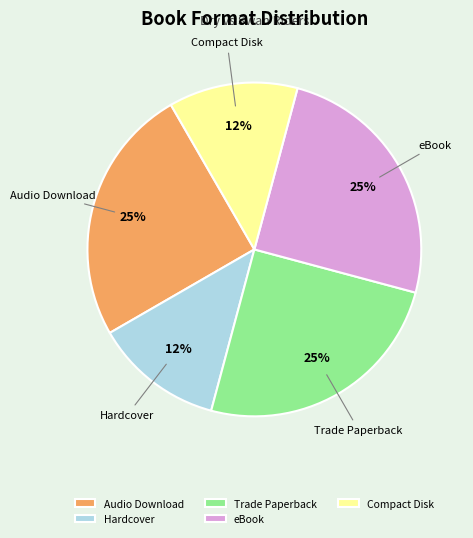

To the nearest percent, what is the average slice percentage?

20%